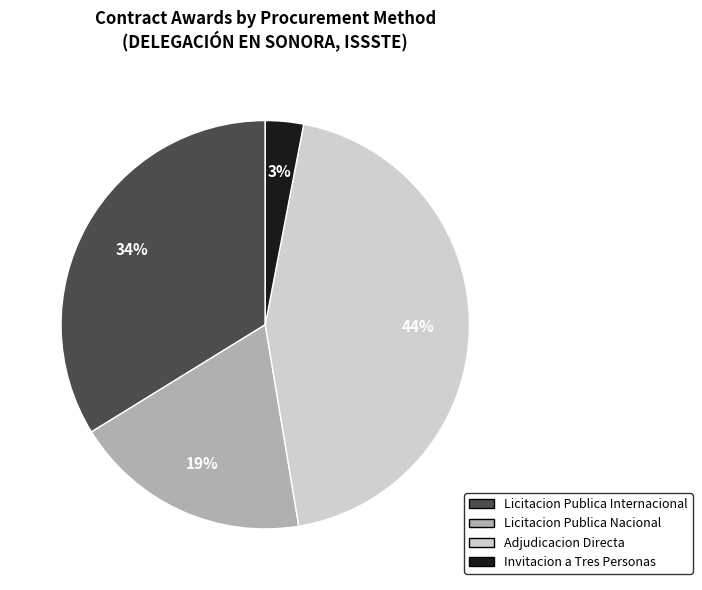

Does any single category account for the majority?

No